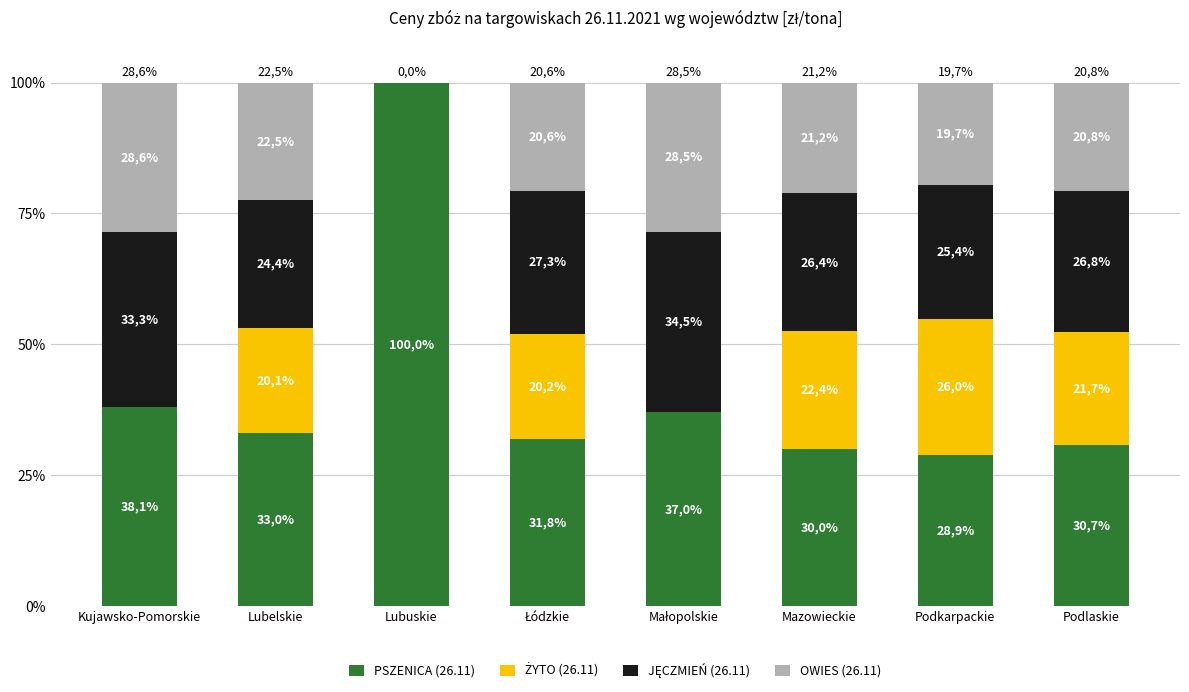

The JĘCZMIEŃ (26.11) series shows 26.4 at Mazowieckie. True or false?

True